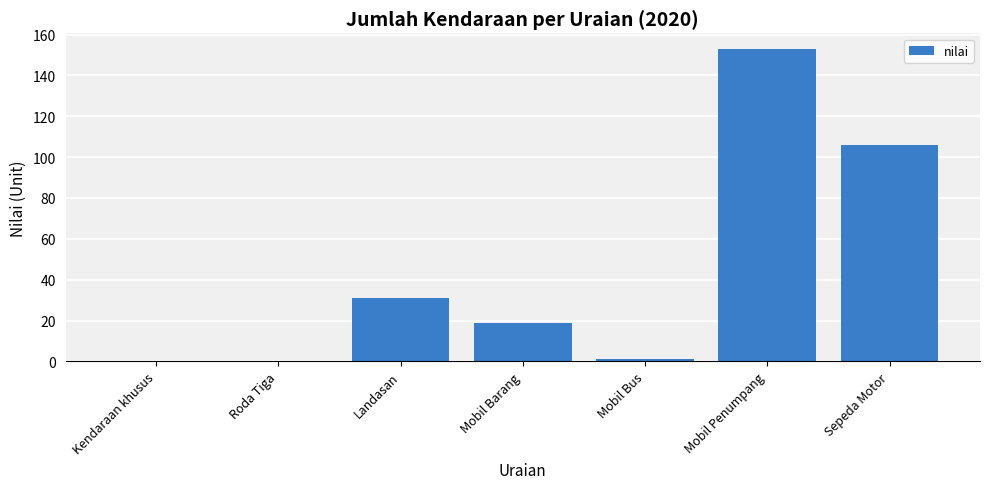

Reading left to right, list all the values displayed in this chart.

0	0	31	19	1	153	106